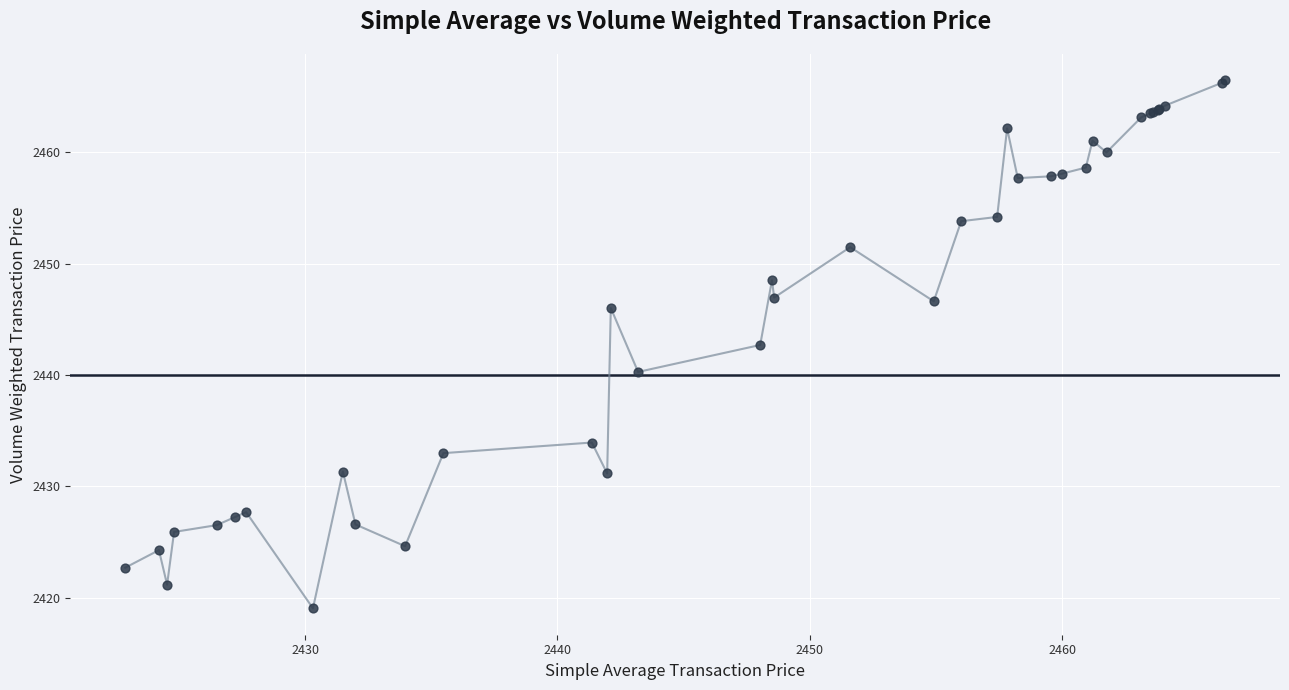

What Y value in the scatter plot is closest to 2442?

2442.7